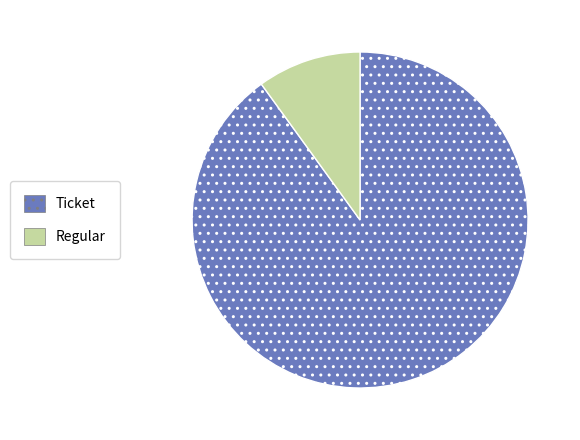

Which slice is the largest?

Ticket